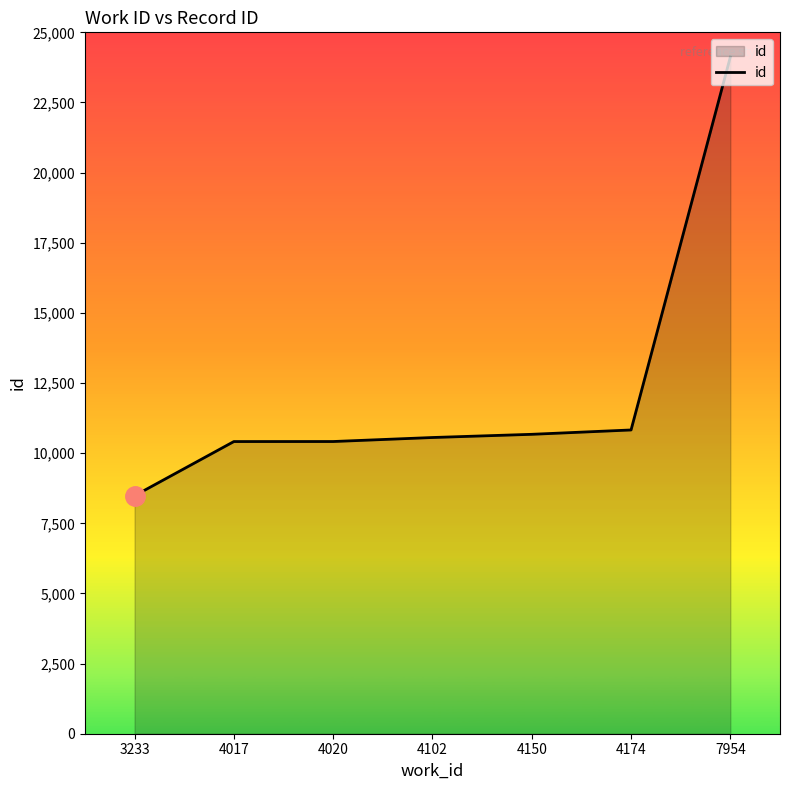

Does the chart have visible grid lines?

No